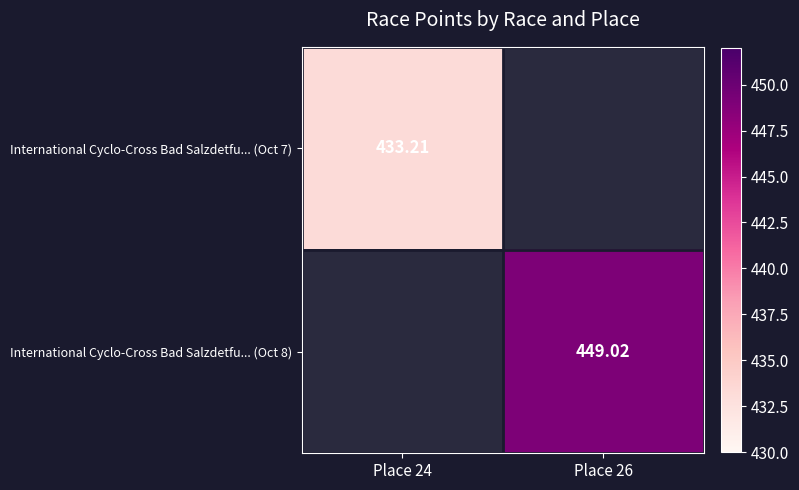

Between Place 24 and Place 26, which is larger?

Place 26